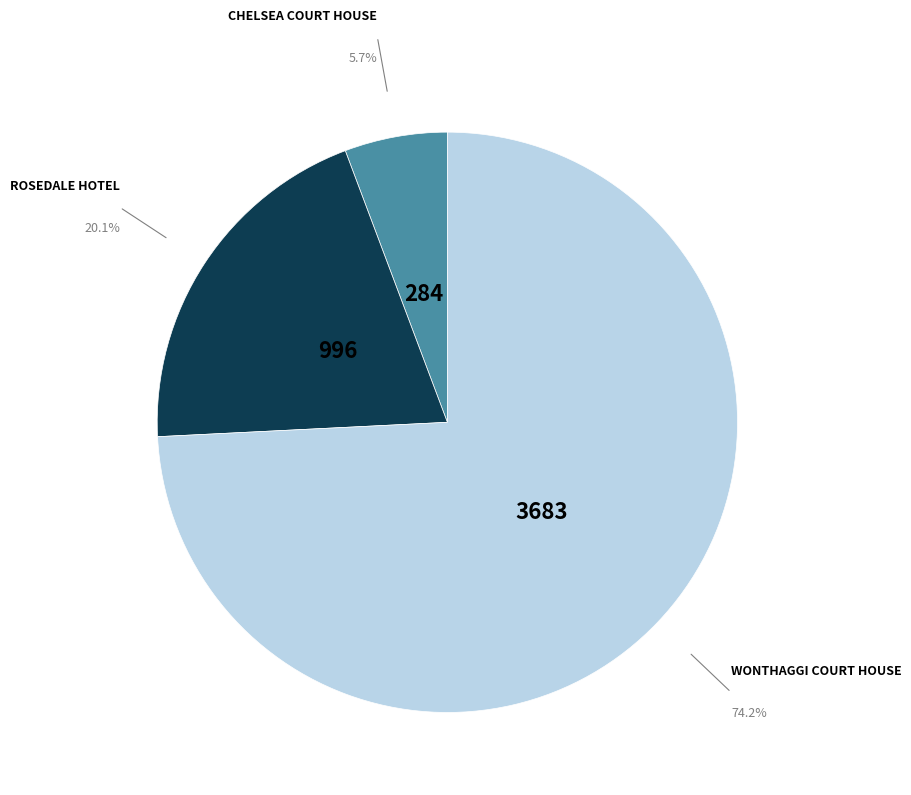

Which slice is the largest?

WONTHAGGI COURT HOUSE